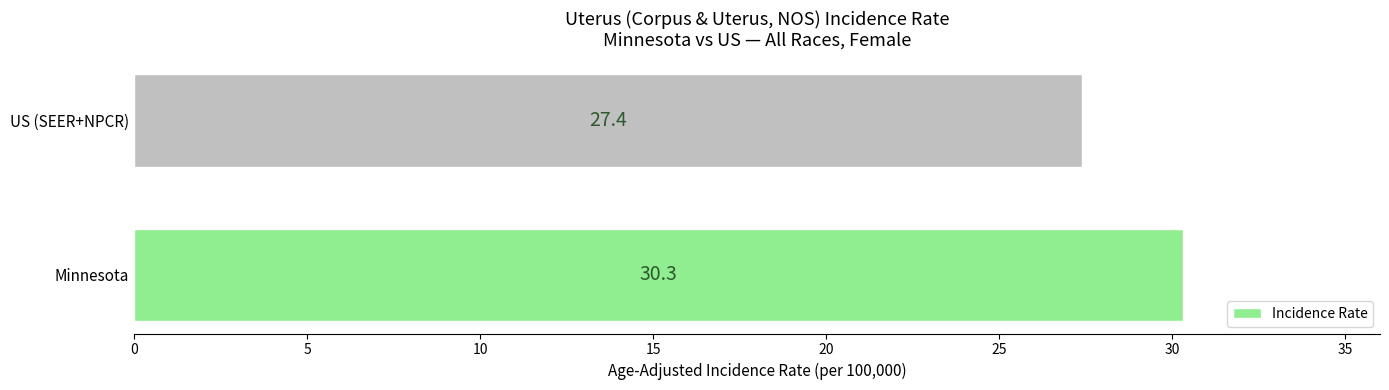

Is it true that the value at Minnesota is 30.3?

True